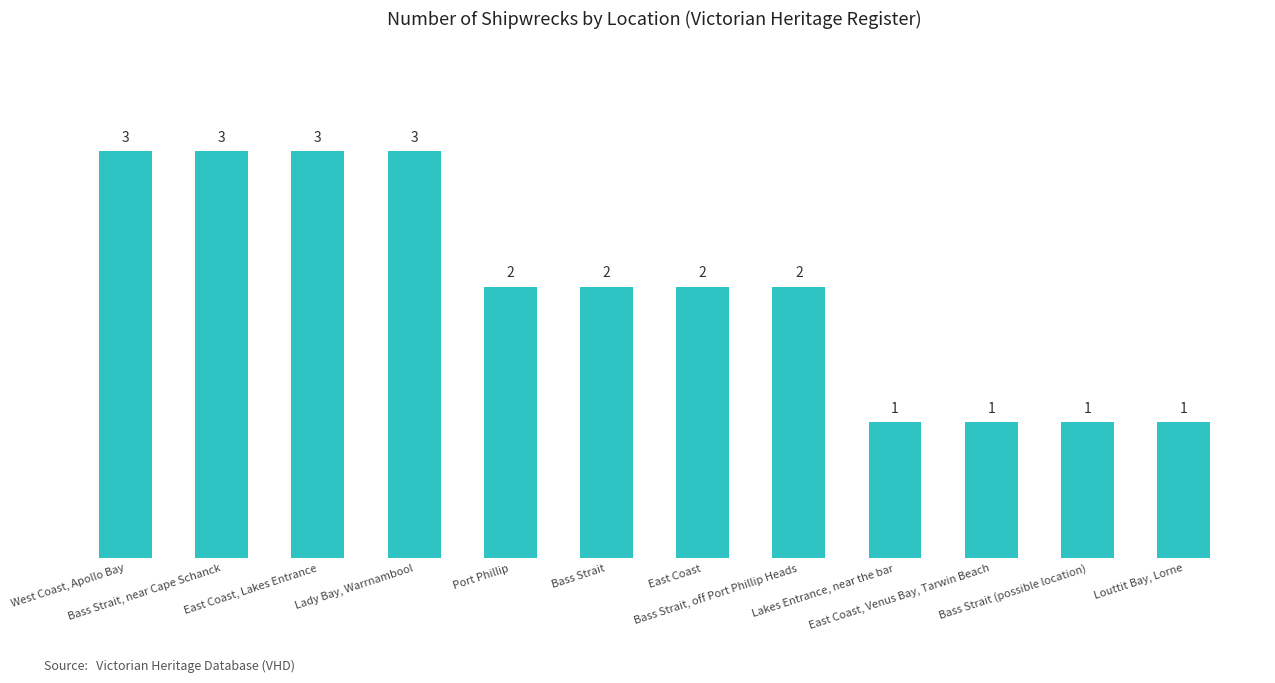

What is the label of the 10th bar from the left?

East Coast, Venus Bay, Tarwin Beach